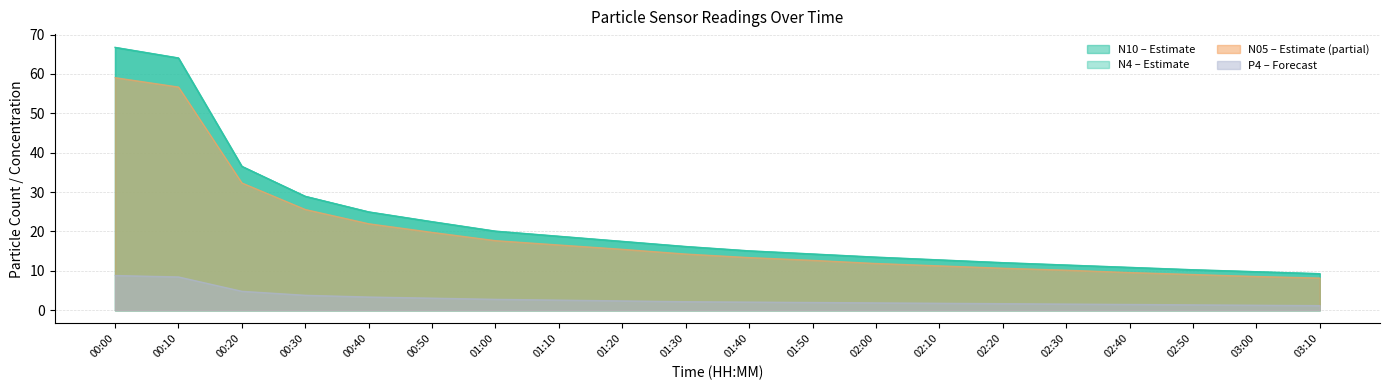

How many data points in N4 are less than 16?

10